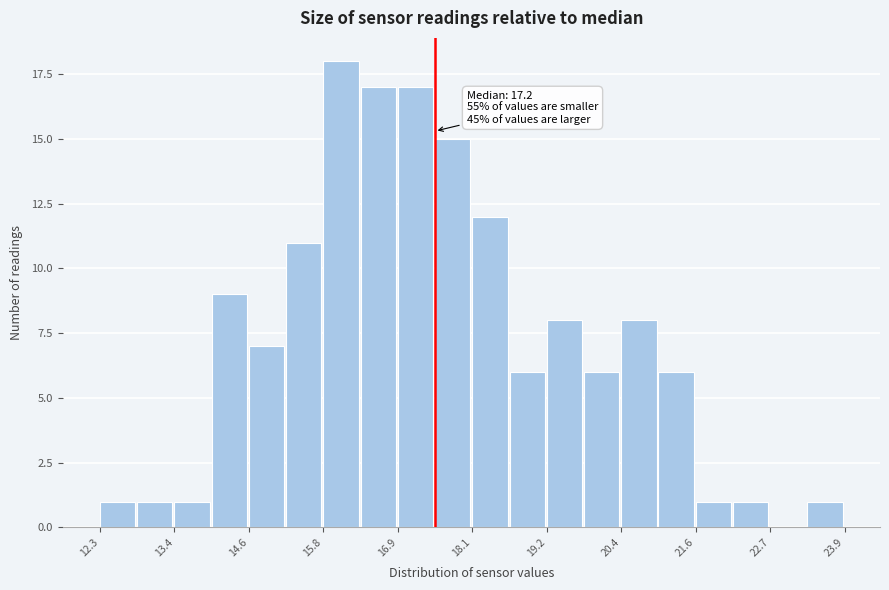

Read against the x-axis, roughly where is the centre of the tallest bar?

16.0